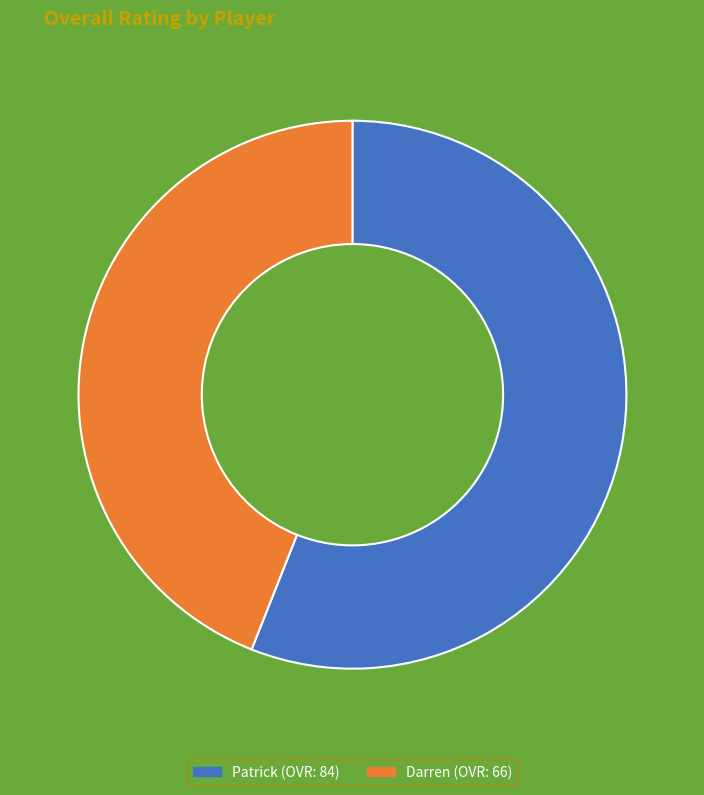

To the nearest percent, what portion does Darren represent?

44%